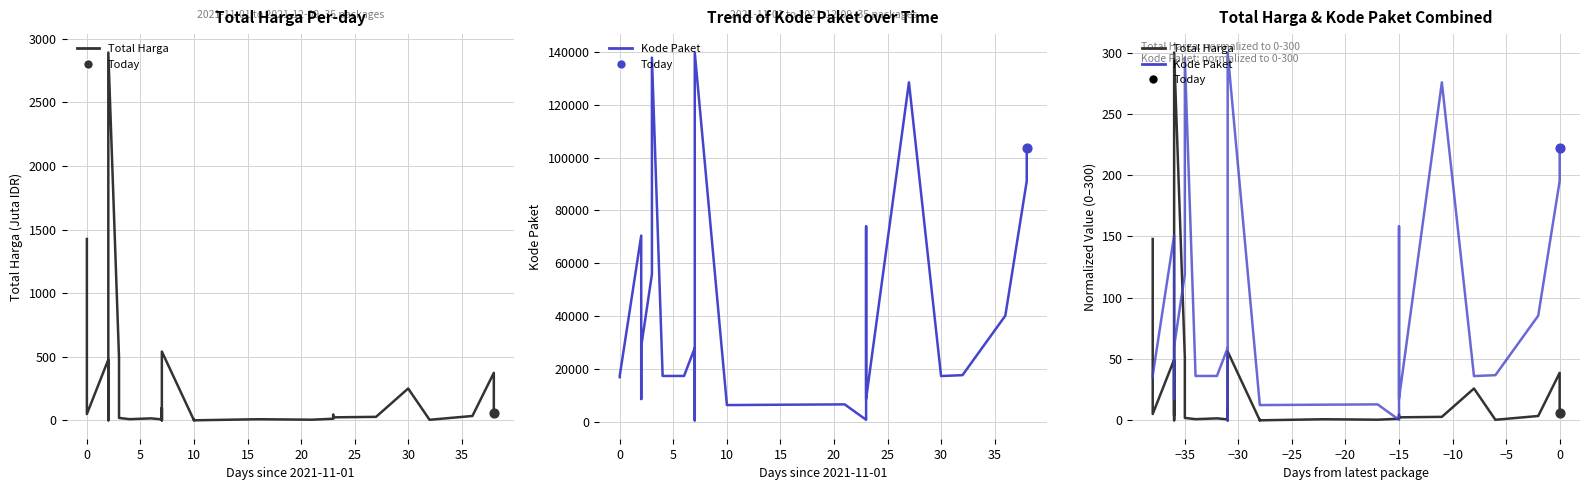

At how many categories does at least one series exceed 29?

21